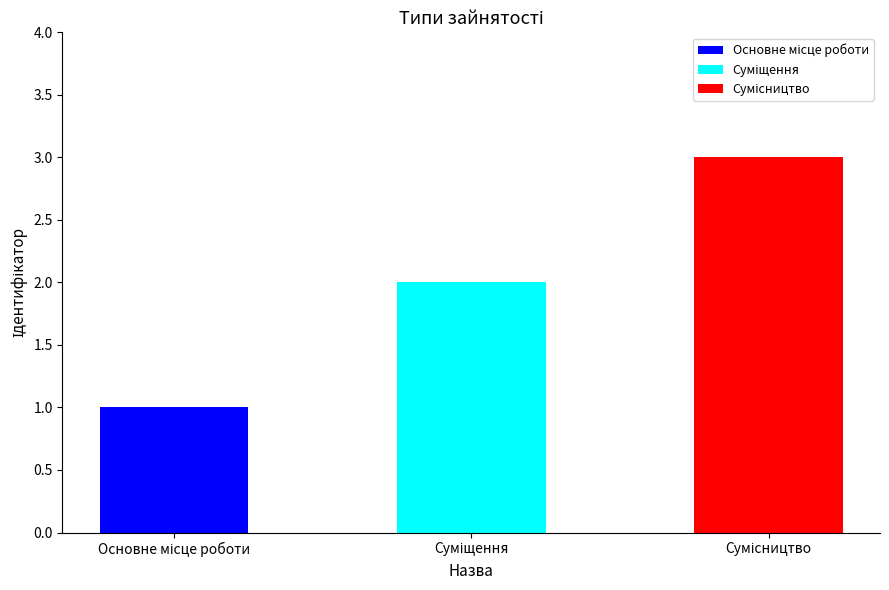

How many data points does each series have?

3